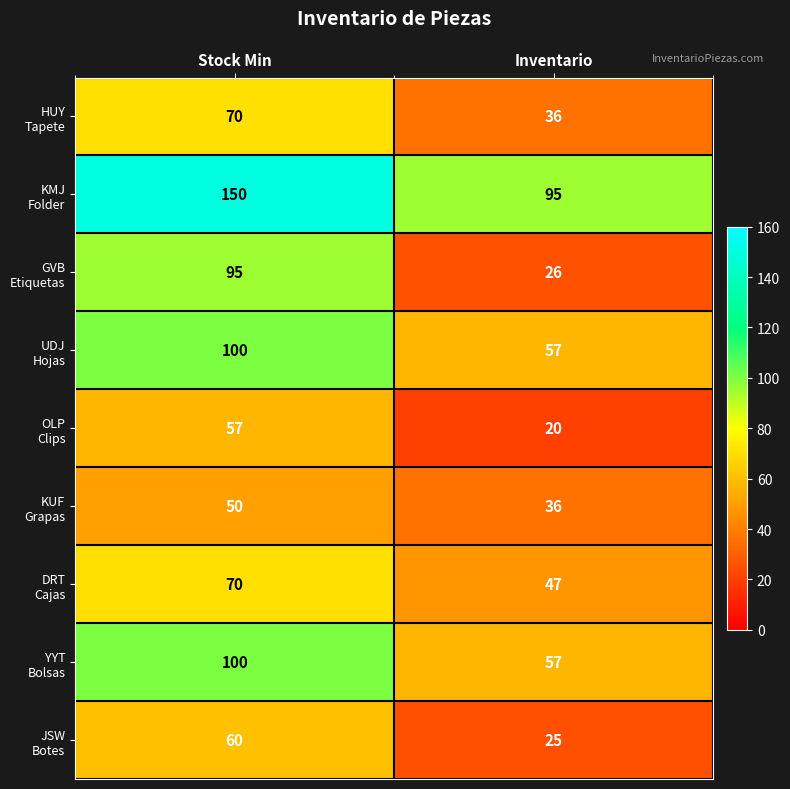

What is the difference between the highest and lowest values at Stock Min?

100